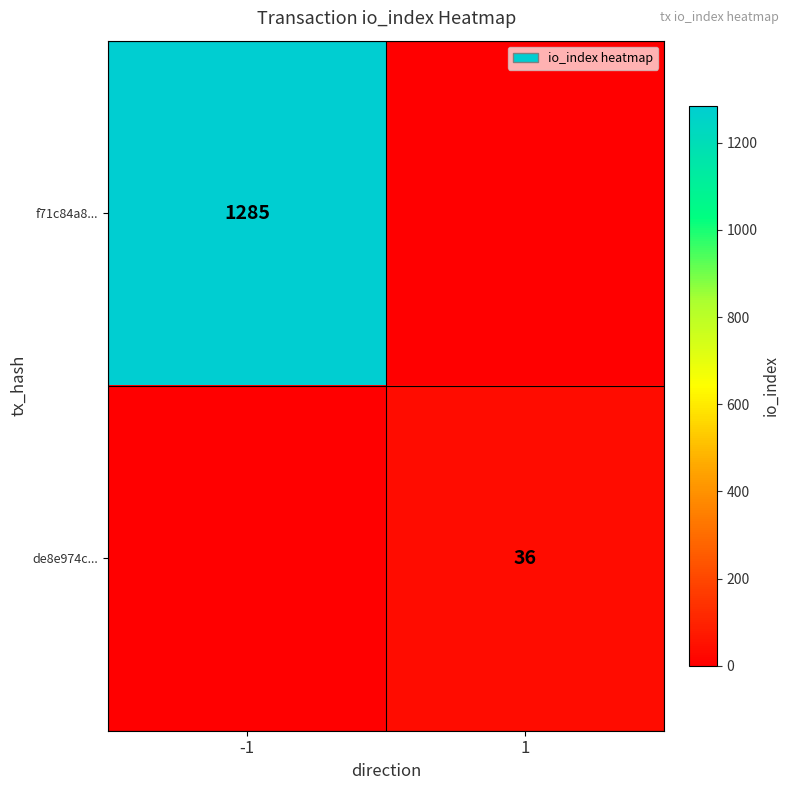

Is the value of de8e974c... at 1 greater than the value of f71c84a8... at -1?

No